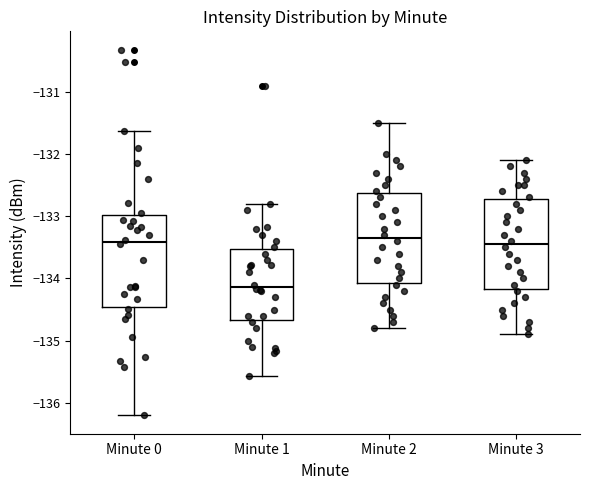

Reading left to right, transcribe this box plot: for each box, give where its median line is, the range the box spans, and where its two whiskers end, as read against the y-axis. The values are not printed on the chart, so give them approximately, as read against the axis.

Minute 0: median -133.4, box -134.5 to -133.0, whiskers -136.2 to -131.6
Minute 1: median -134.1, box -134.7 to -133.5, whiskers -135.6 to -132.8
Minute 2: median -133.3, box -134.1 to -132.6, whiskers -134.8 to -131.5
Minute 3: median -133.4, box -134.2 to -132.7, whiskers -134.9 to -132.1